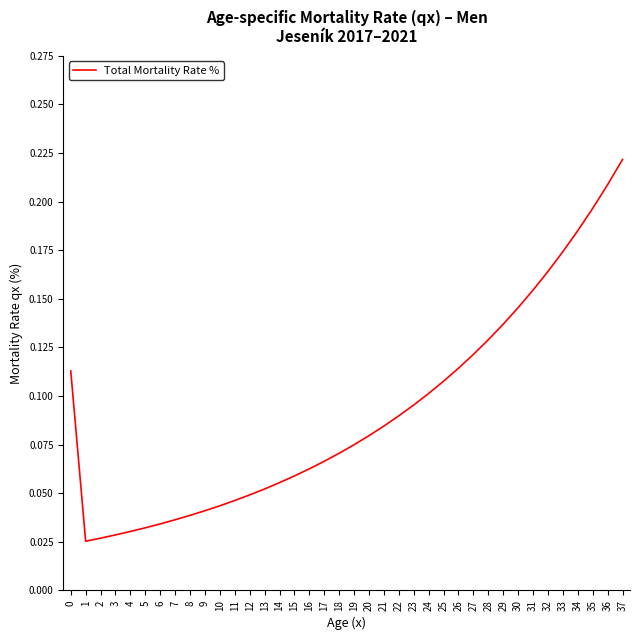

True or false: the data shows 0.0 at 25.

False